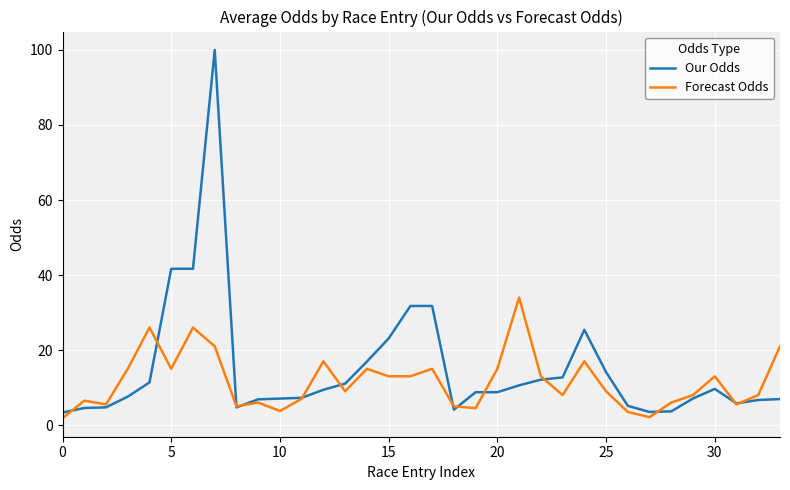

True or false: Forecast Odds has more than 2 interior local peaks.

True